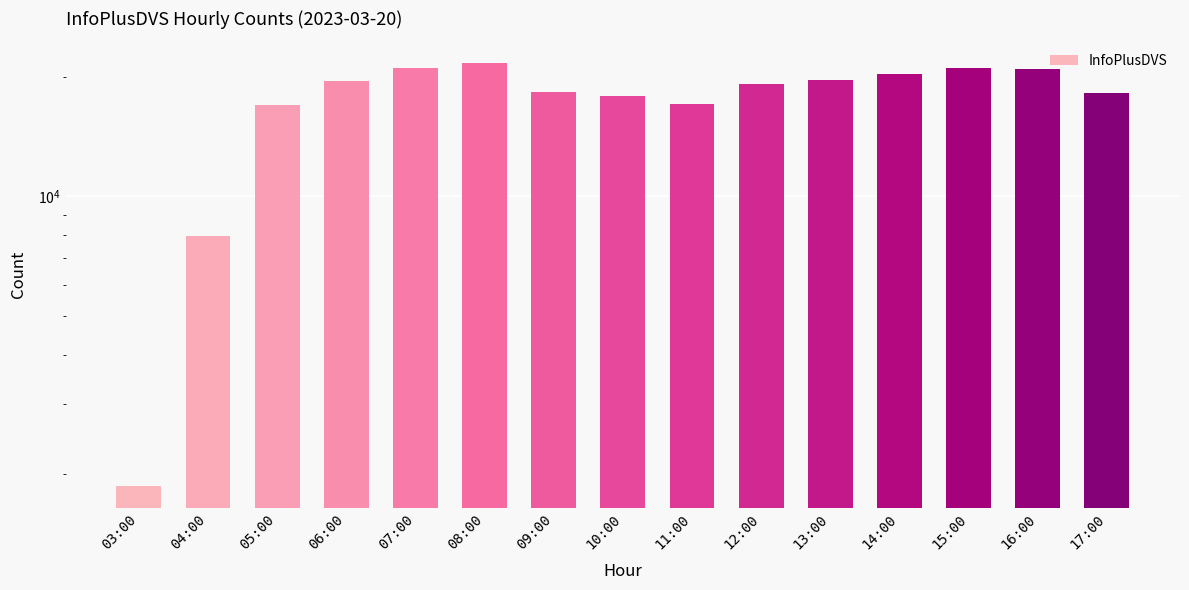

What is the change in value from 09:00 to 15:00?

+2772